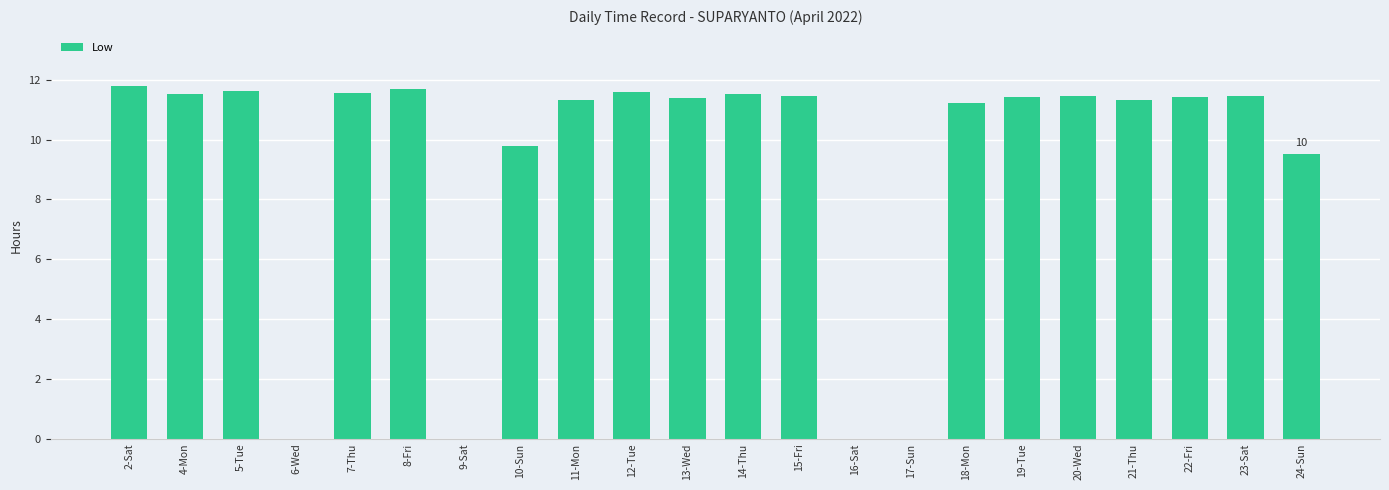

Which has a higher value, 4-Mon or 9-Sat?

4-Mon